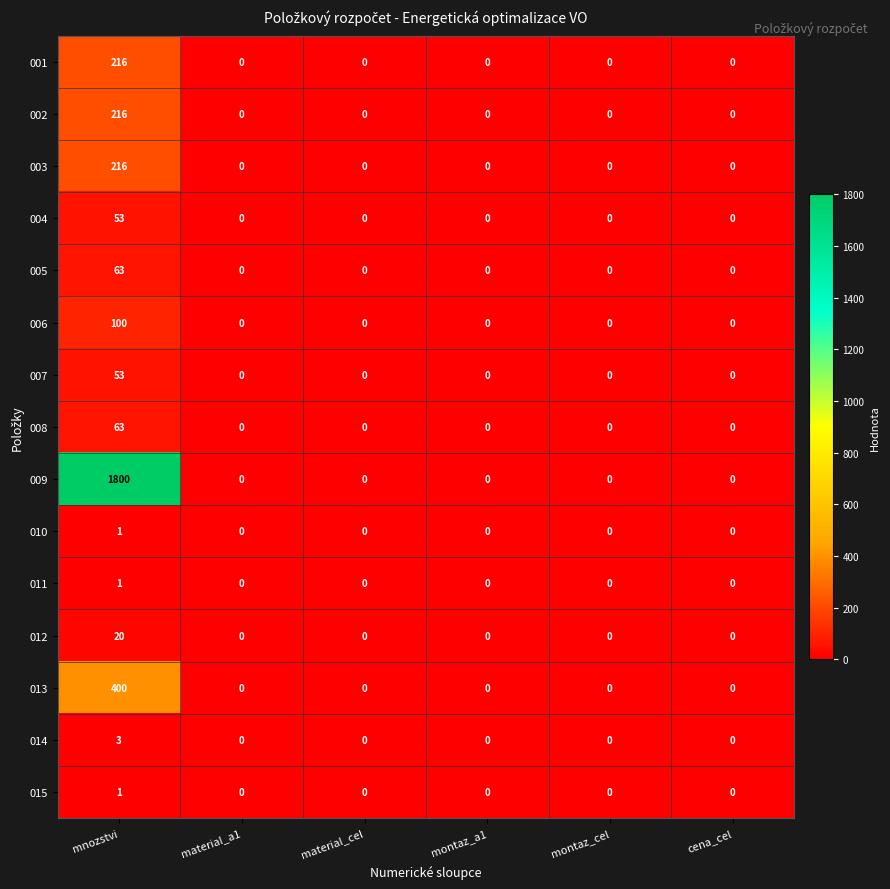

What is the maximum value shown in the chart?

1800